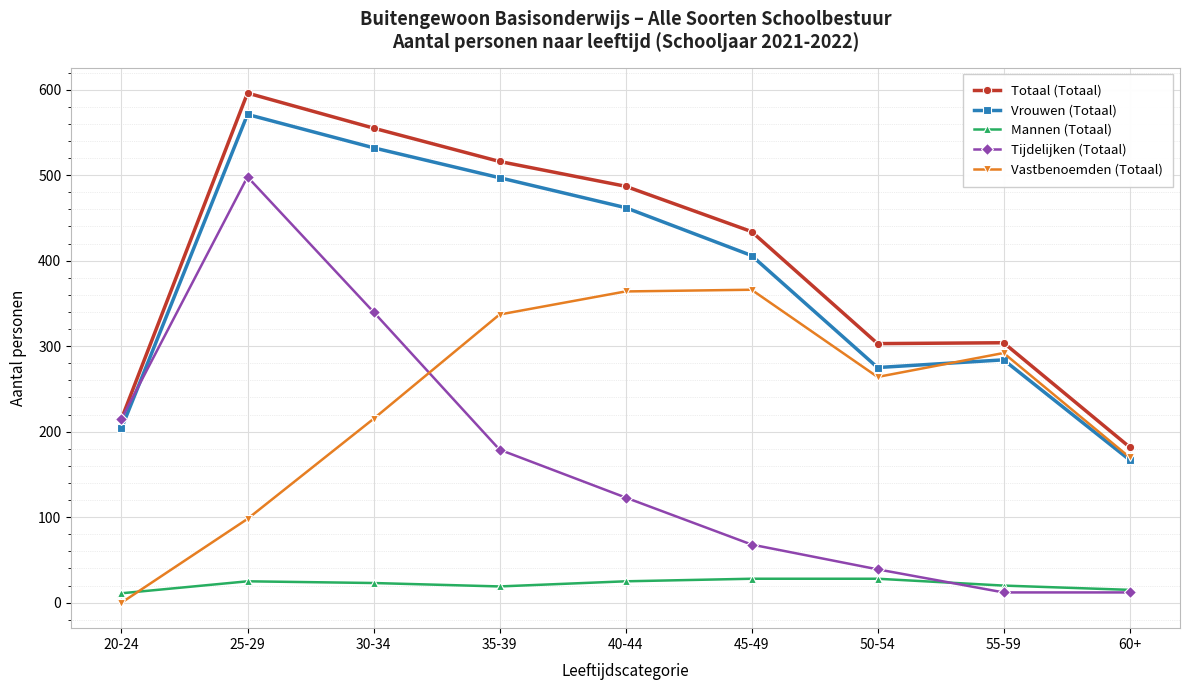

Does the chart display data point markers on the line(s)?

Yes